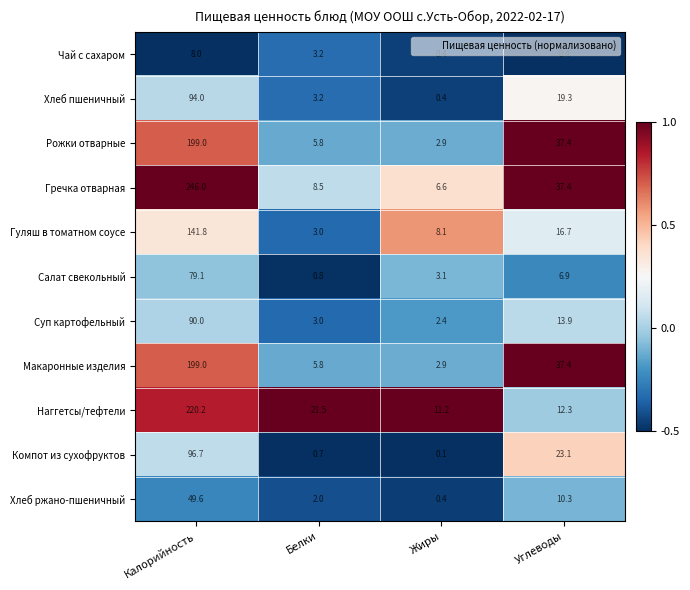

What is the difference between the Наггетсы/тефтели values at Углеводы and Белки?

9.2